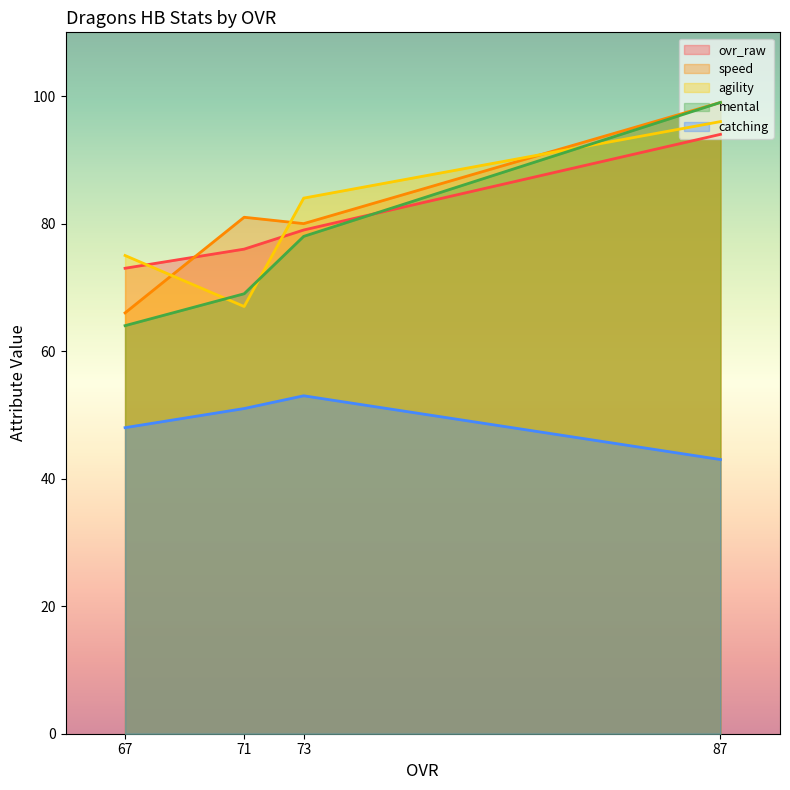

At 71, list the series in order from smallest to largest.

catching, agility, mental, ovr_raw, speed